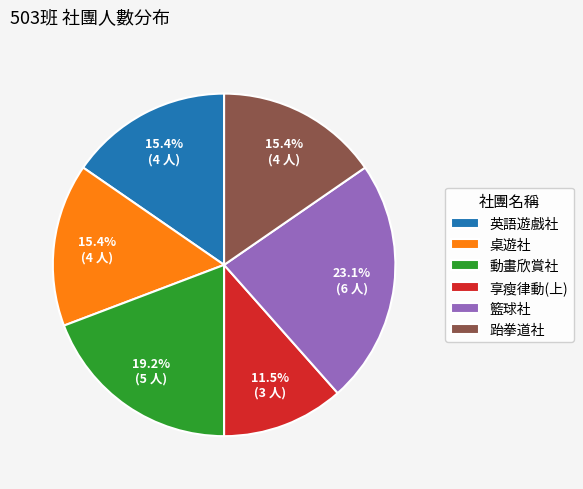

Do 英語遊戲社 and 享瘦律動(上) together represent more than half of the pie?

No